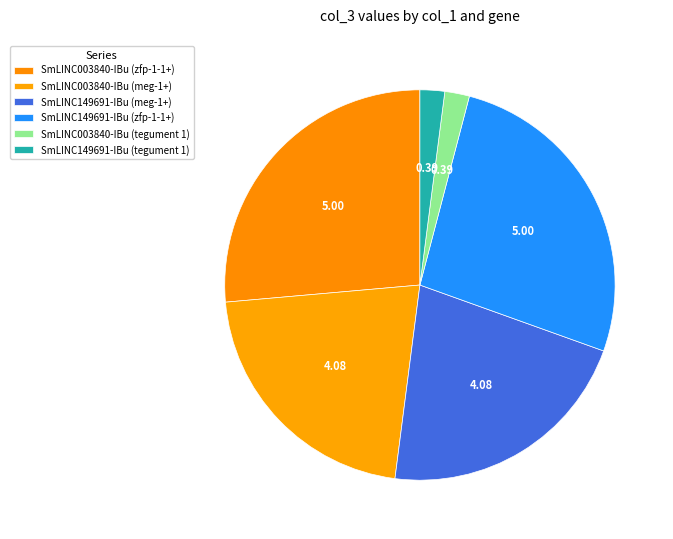

What percentage is the SmLINC003840-IBu (tegument 1) slice, to the nearest percent?

2%